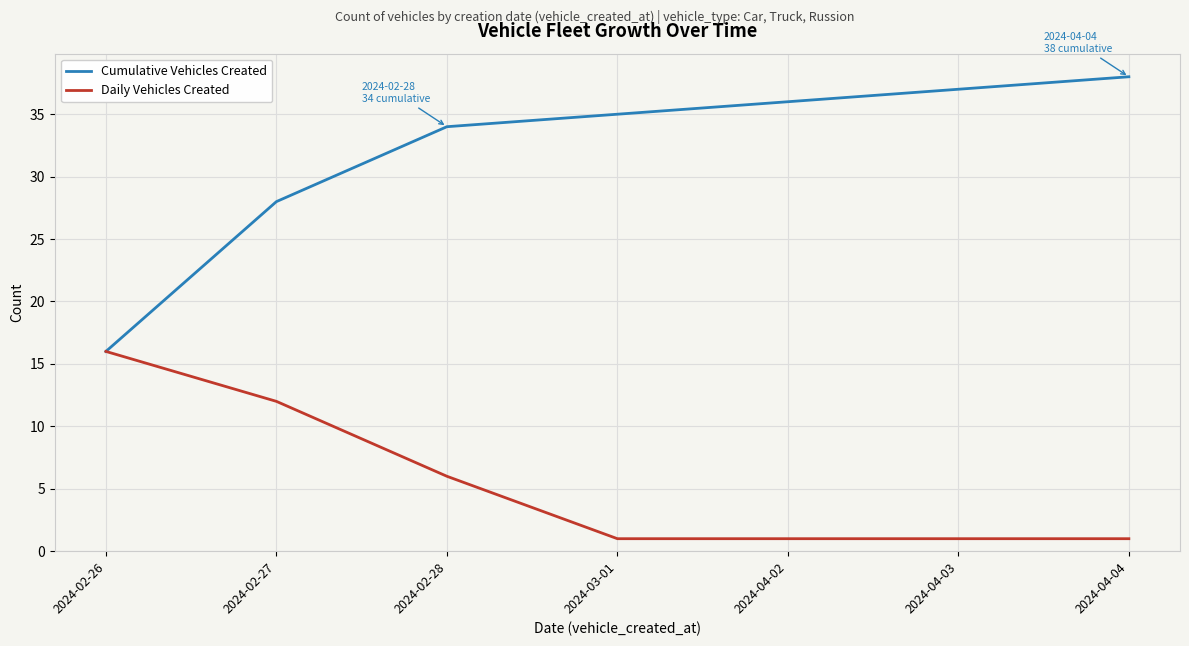

What is the maximum value for Daily Vehicles Created?

16